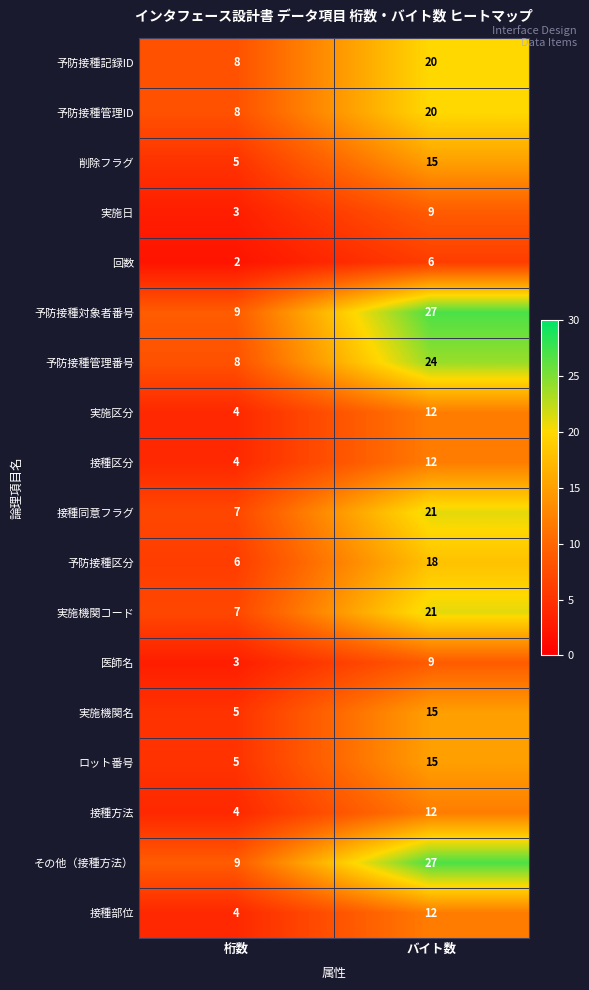

What is the total value across all series at 桁数?

101